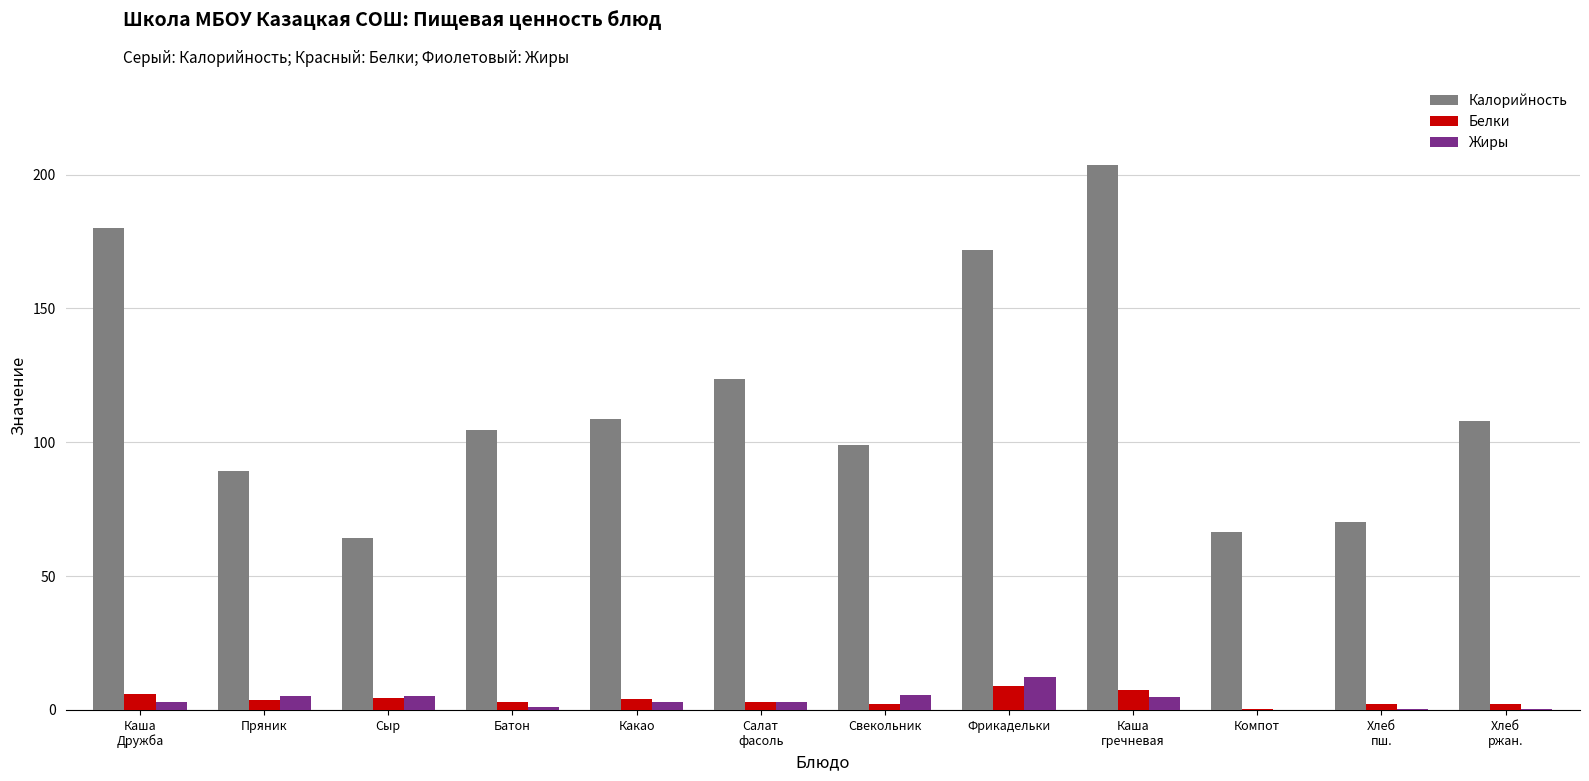

What is the sum of all Белки values?

47.2